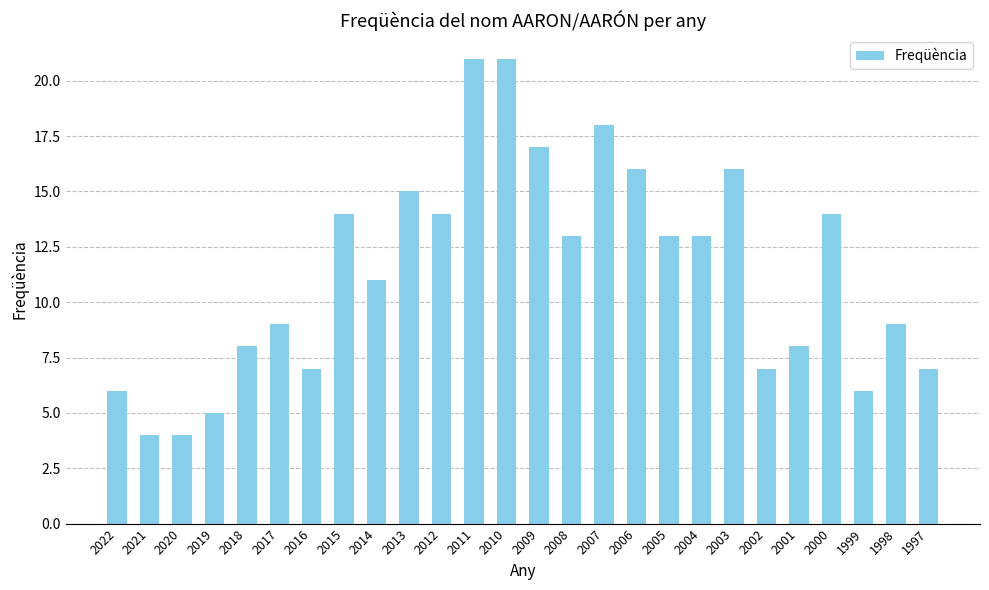

Approximately how many times larger is the value at 2019 compared to 2022?

0.8